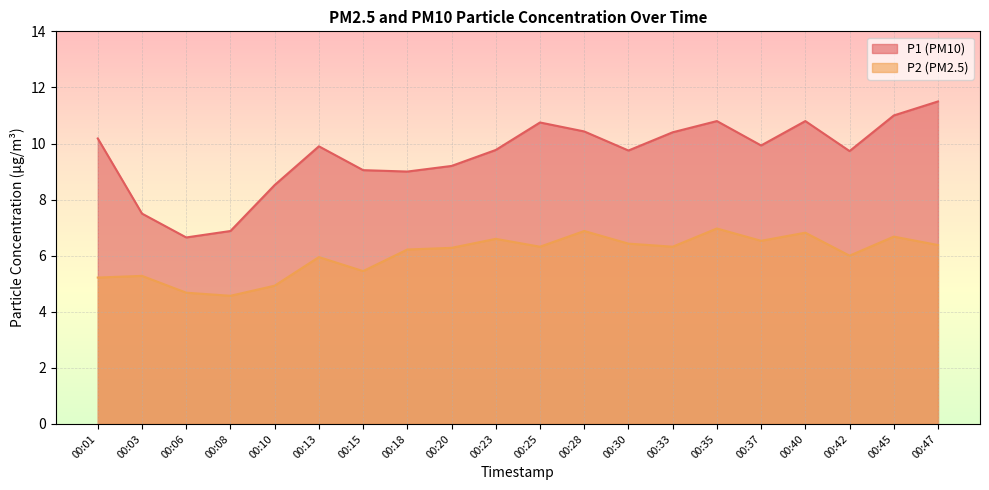

True or false: P1 has a value of 12.9 at 00:10.

False